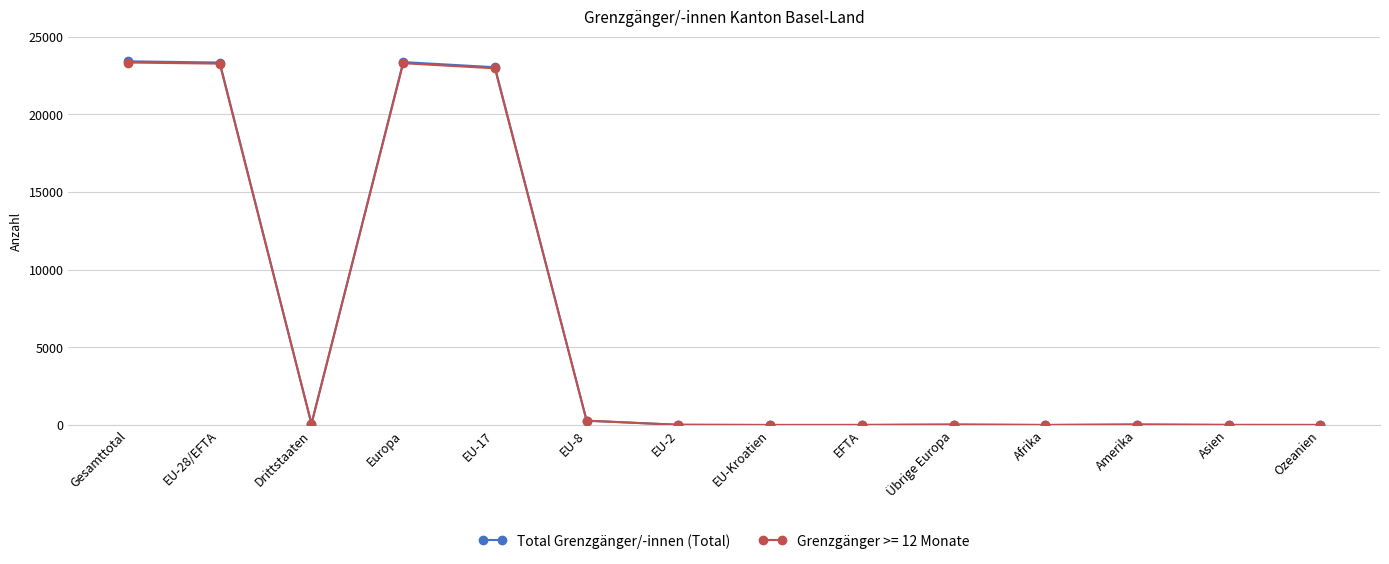

Which series has the largest range (max minus min)?

Total Grenzgänger/-innen (Total)